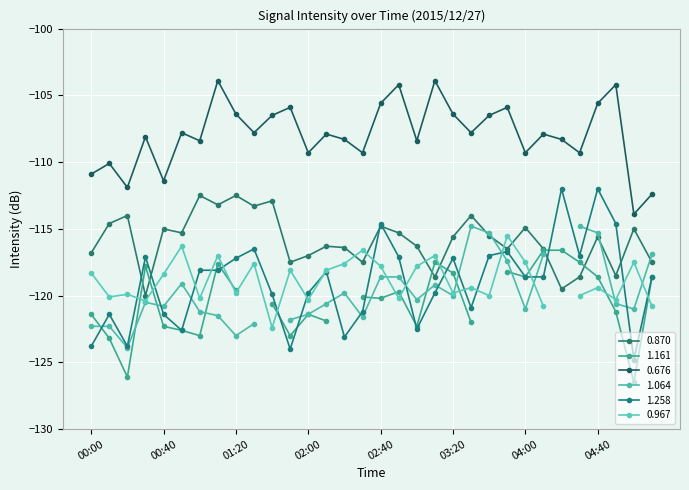

What is the difference between the maximum and second lowest values in the 0.870 series?

7.0